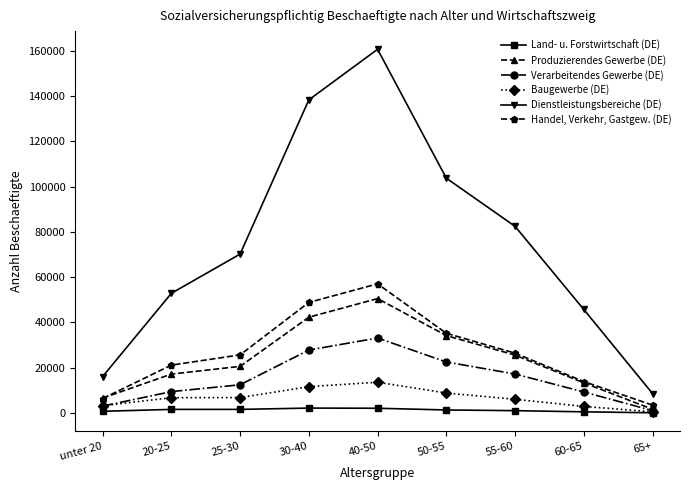

What is the difference between the Dienstleistungsbereiche (DE) values at 60-65 and 20-25?

7137